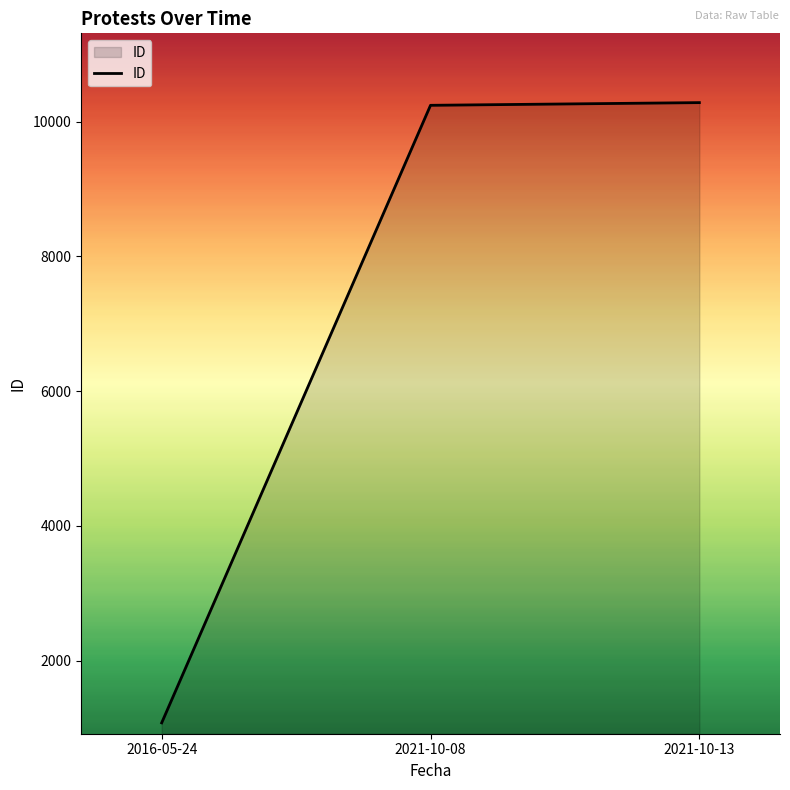

What is the difference between the values at 2021-10-13 and 2016-05-24?

9206